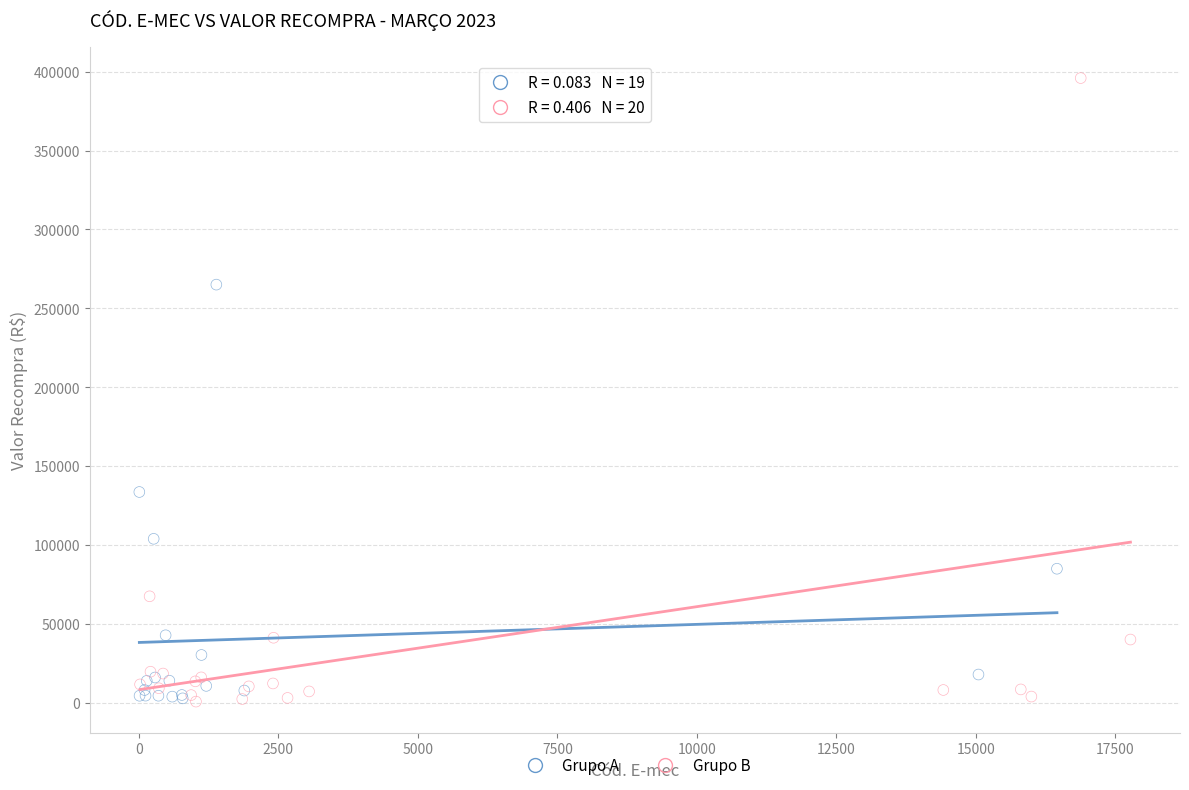

Which series reaches the maximum Y coordinate?

Grupo B